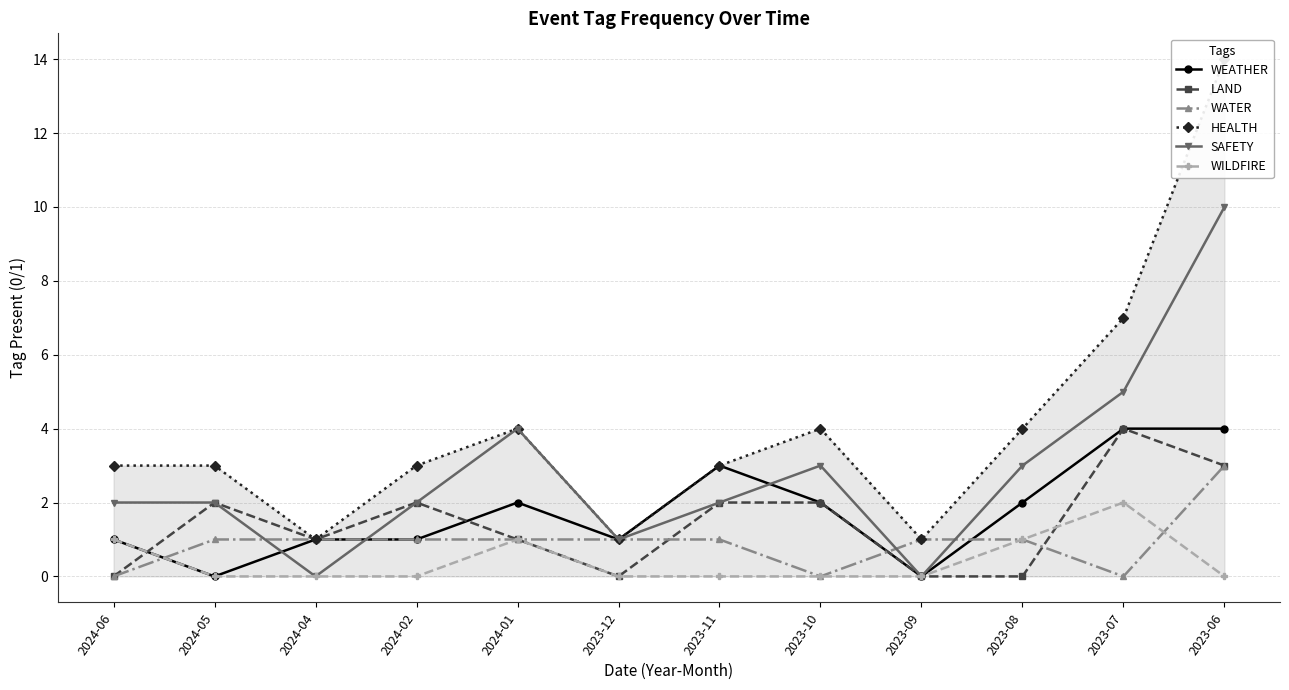

How many lines are shown in the chart?

6